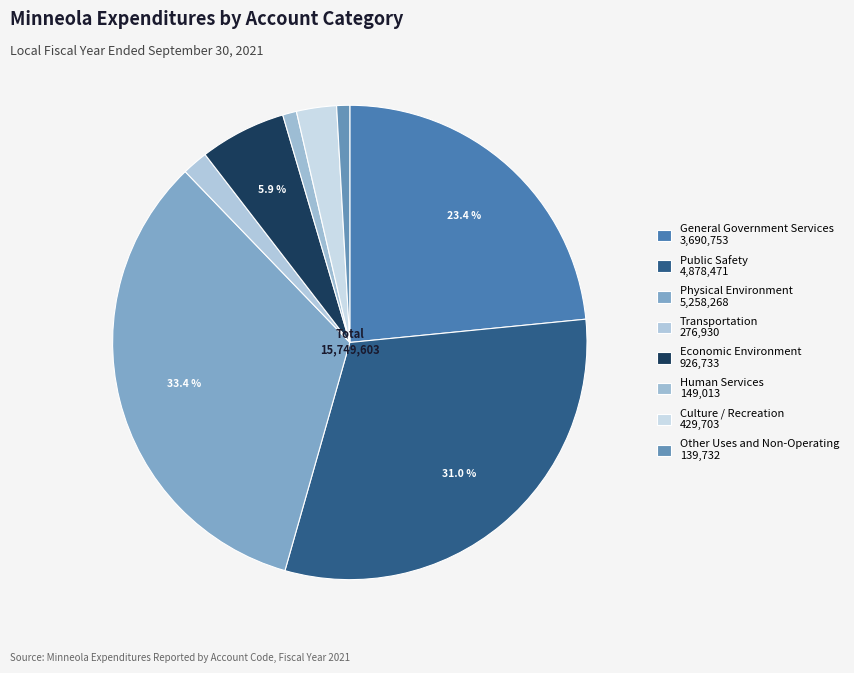

True or false: General Government Services accounts for 13% of the total.

False